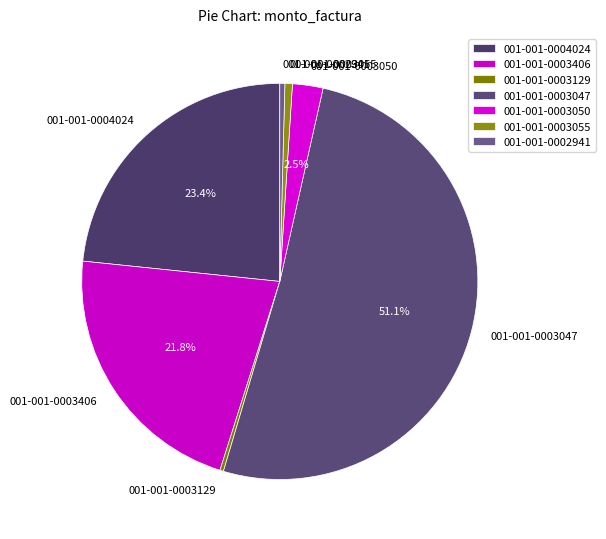

Which has a higher value, 001-001-0003047 or 001-001-0003129?

001-001-0003047